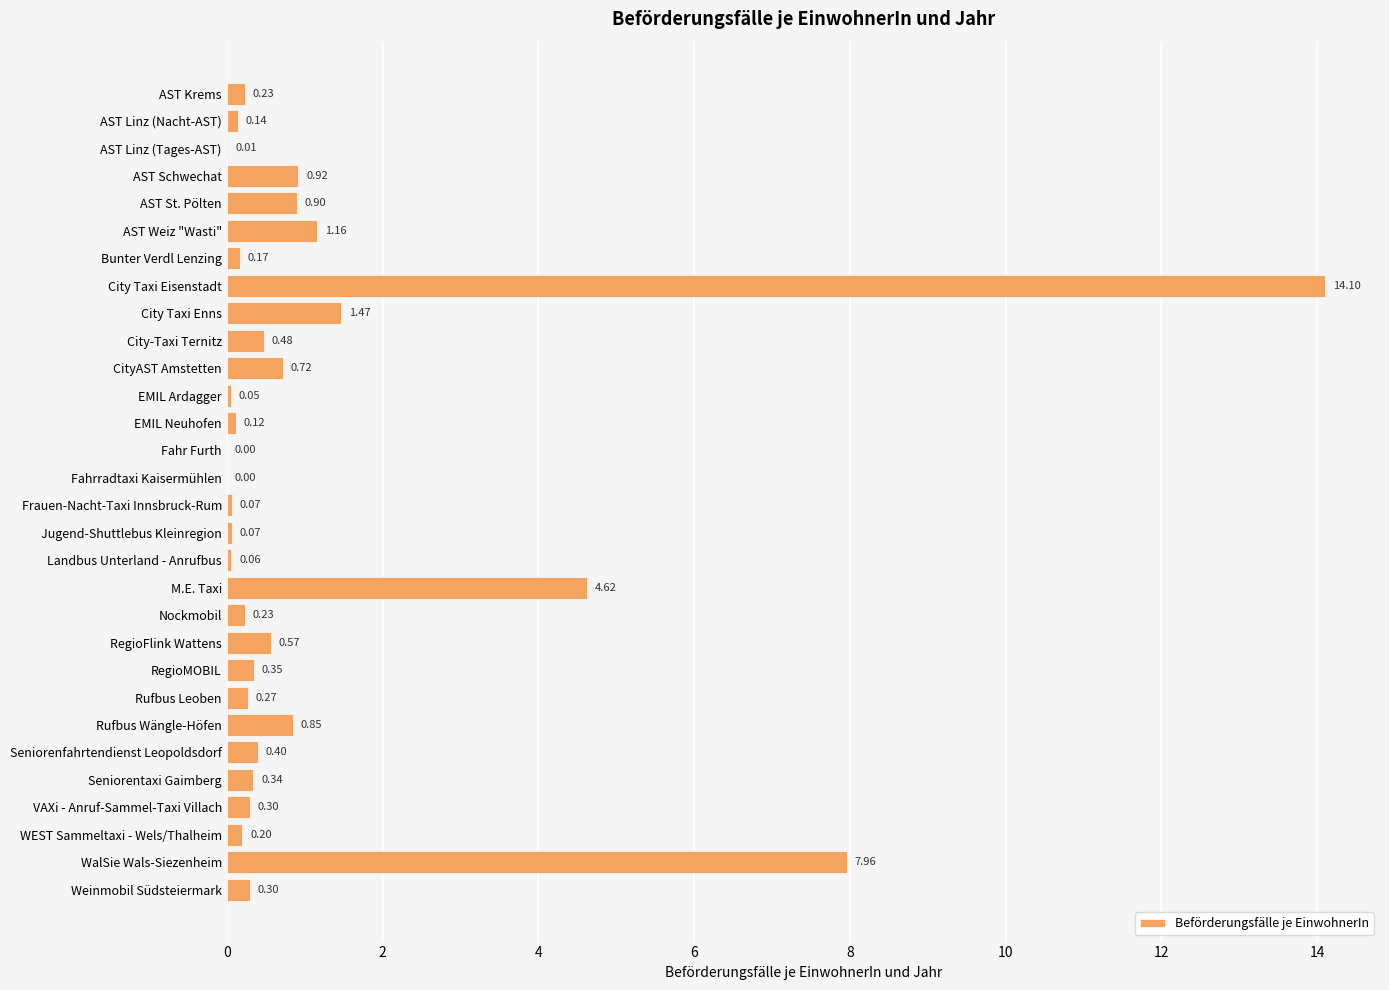

Which has a higher value, WEST Sammeltaxi - Wels/Thalheim or RegioFlink Wattens?

RegioFlink Wattens